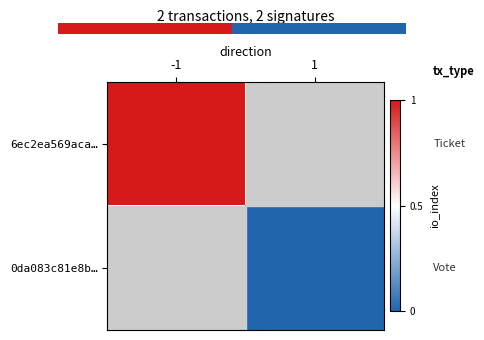

Which category has the lowest value in the 0da083c81e8b… series?

-1